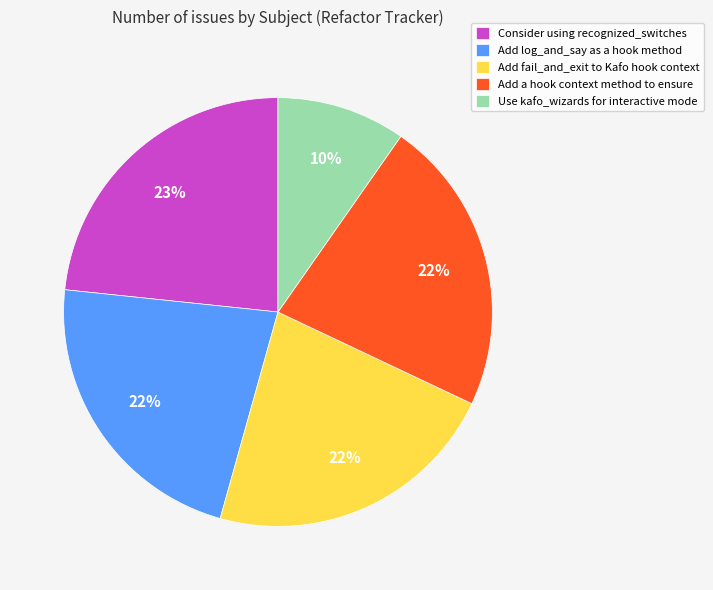

Which has a higher value, Add log_and_say as a hook method or Consider using recognized_switches?

Consider using recognized_switches